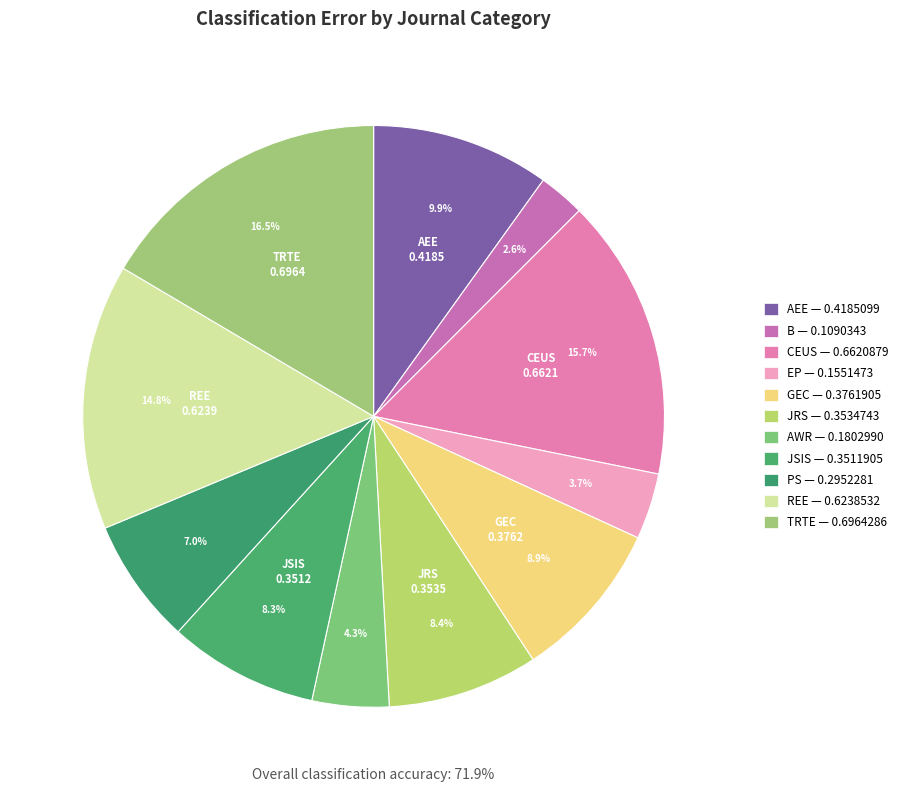

How many segments does this pie chart have?

11